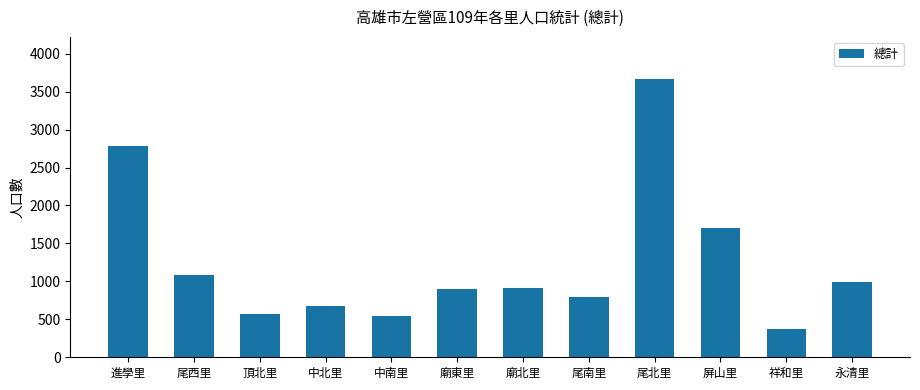

What is the minimum value shown in the chart?

378